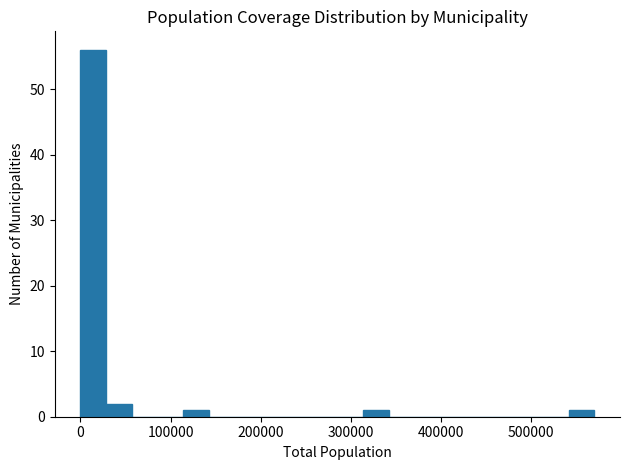

Read against the x-axis, roughly where is the centre of the tallest bar?

10000